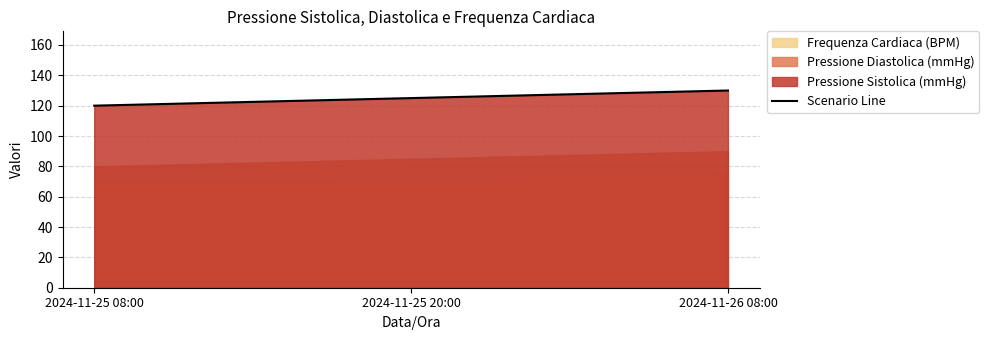

What is the sum of all values?

375